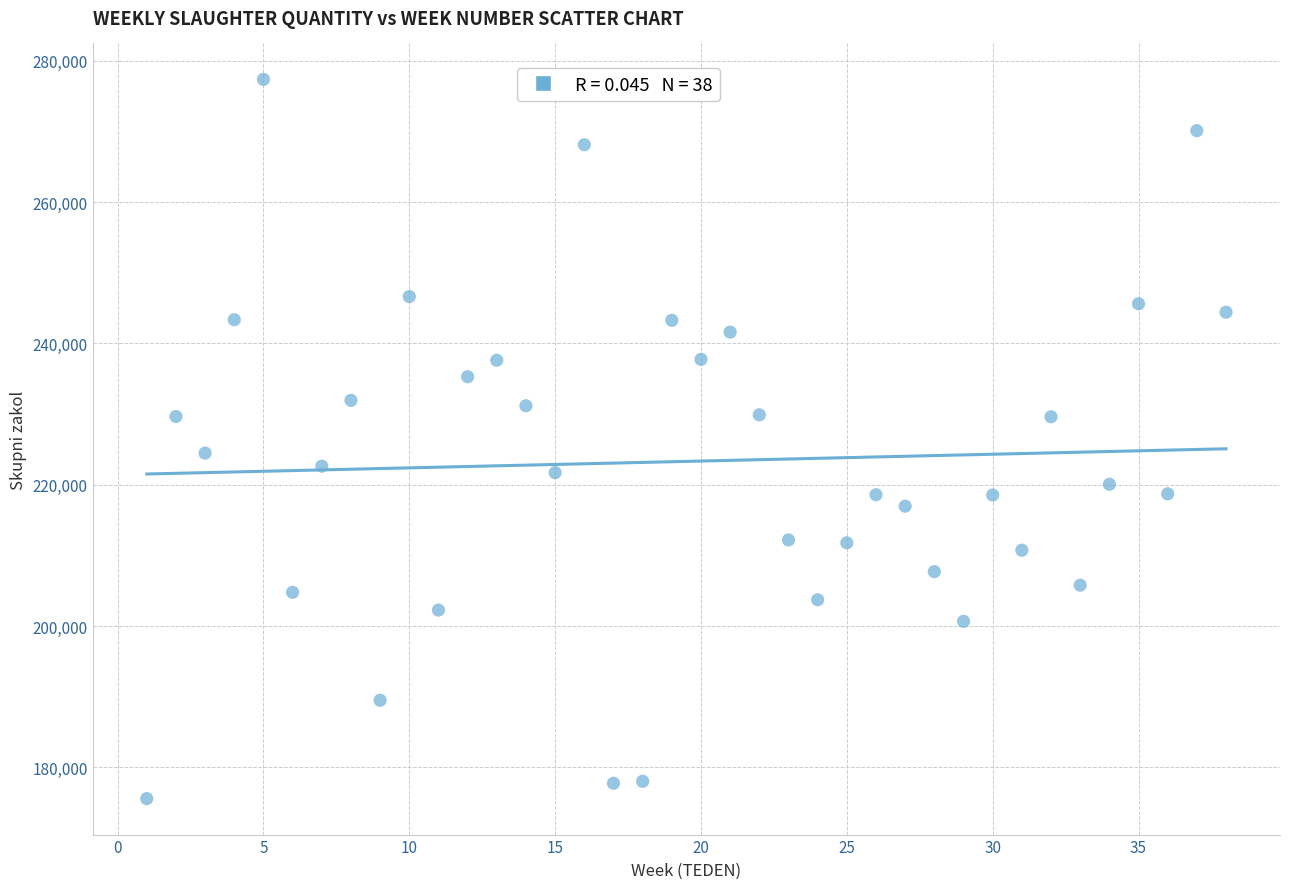

What Y value in the scatter plot is closest to 226473?

224476